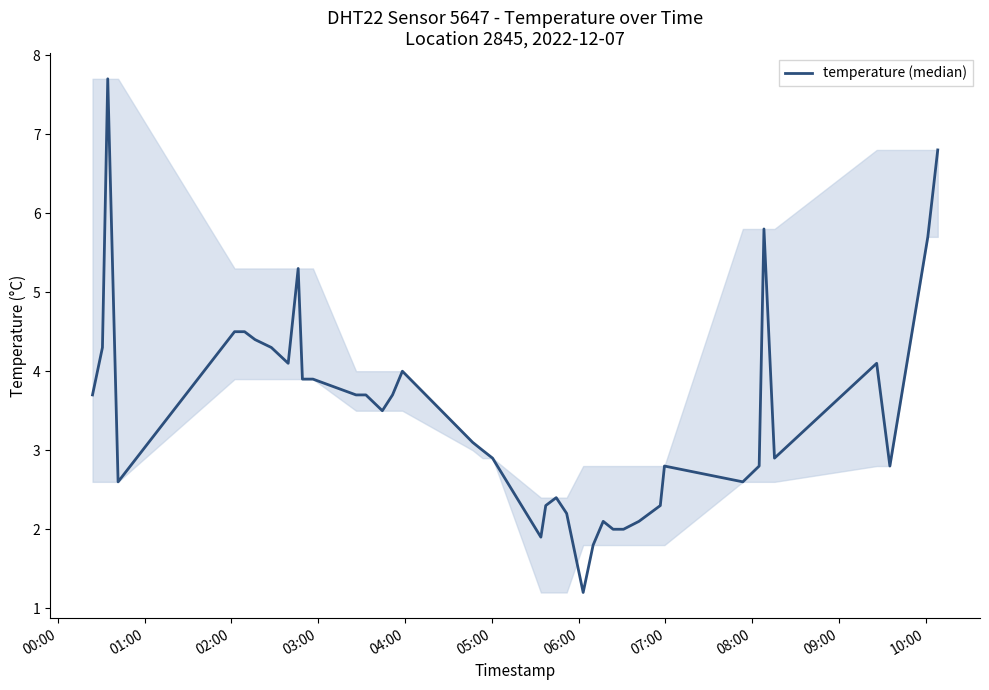

Does the chart display data point markers on the line(s)?

No